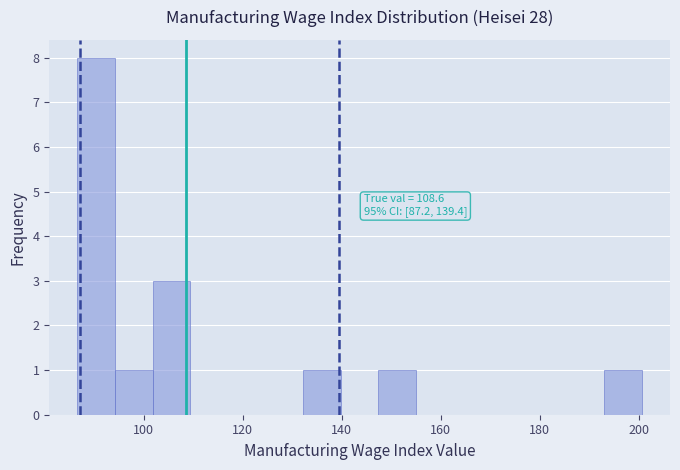

Read against the x-axis, roughly where is the centre of the tallest bar?

90